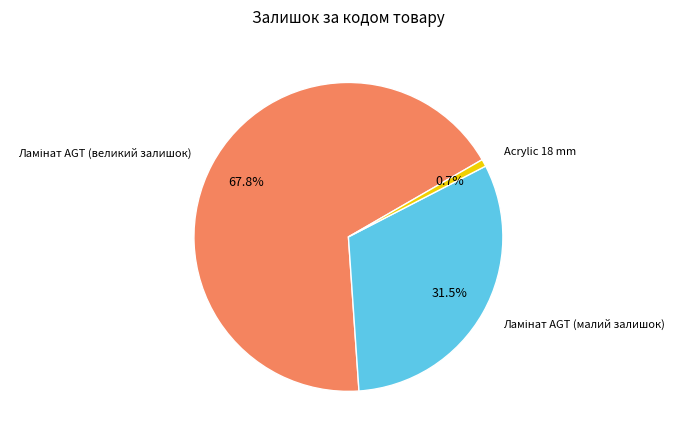

Count the number of slices in the pie.

3